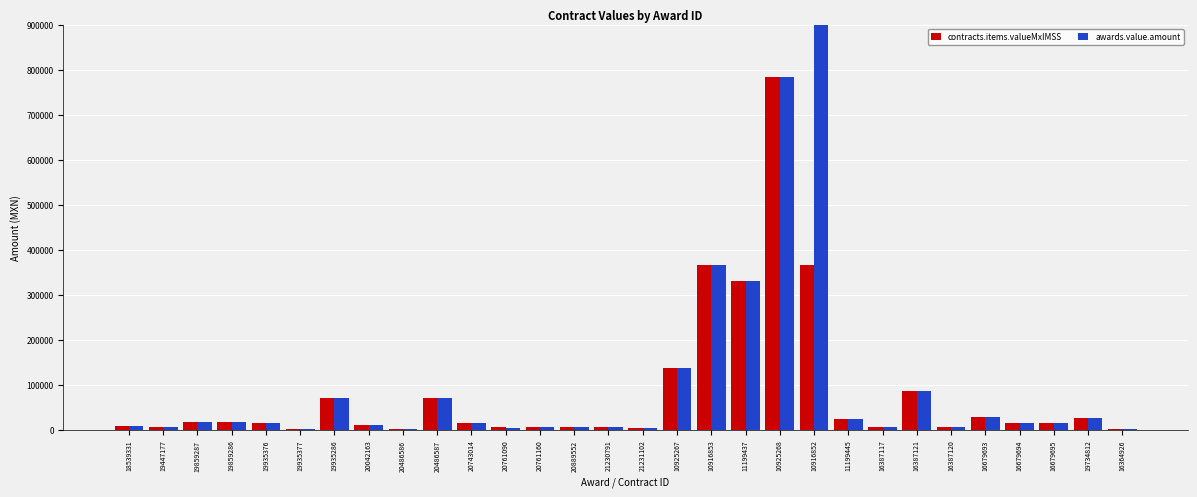

How many categories are shown in the chart?

30